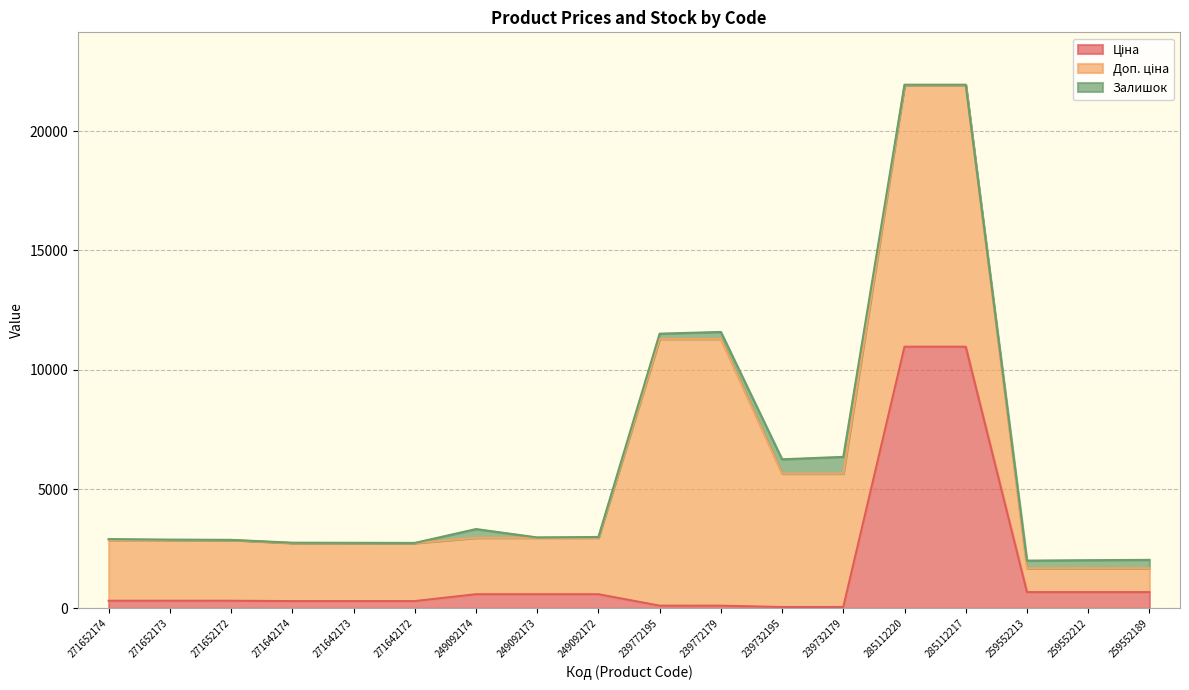

How many times do Ціна and Залишок cross each other?

2